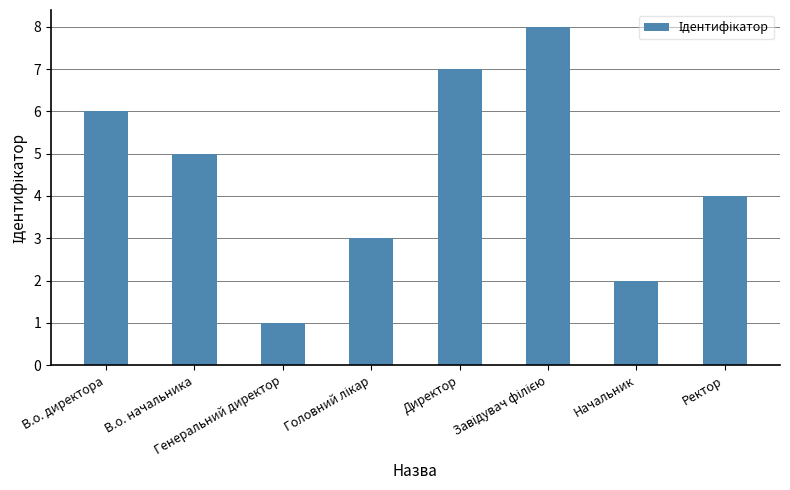

Does the chart contain any negative values?

No